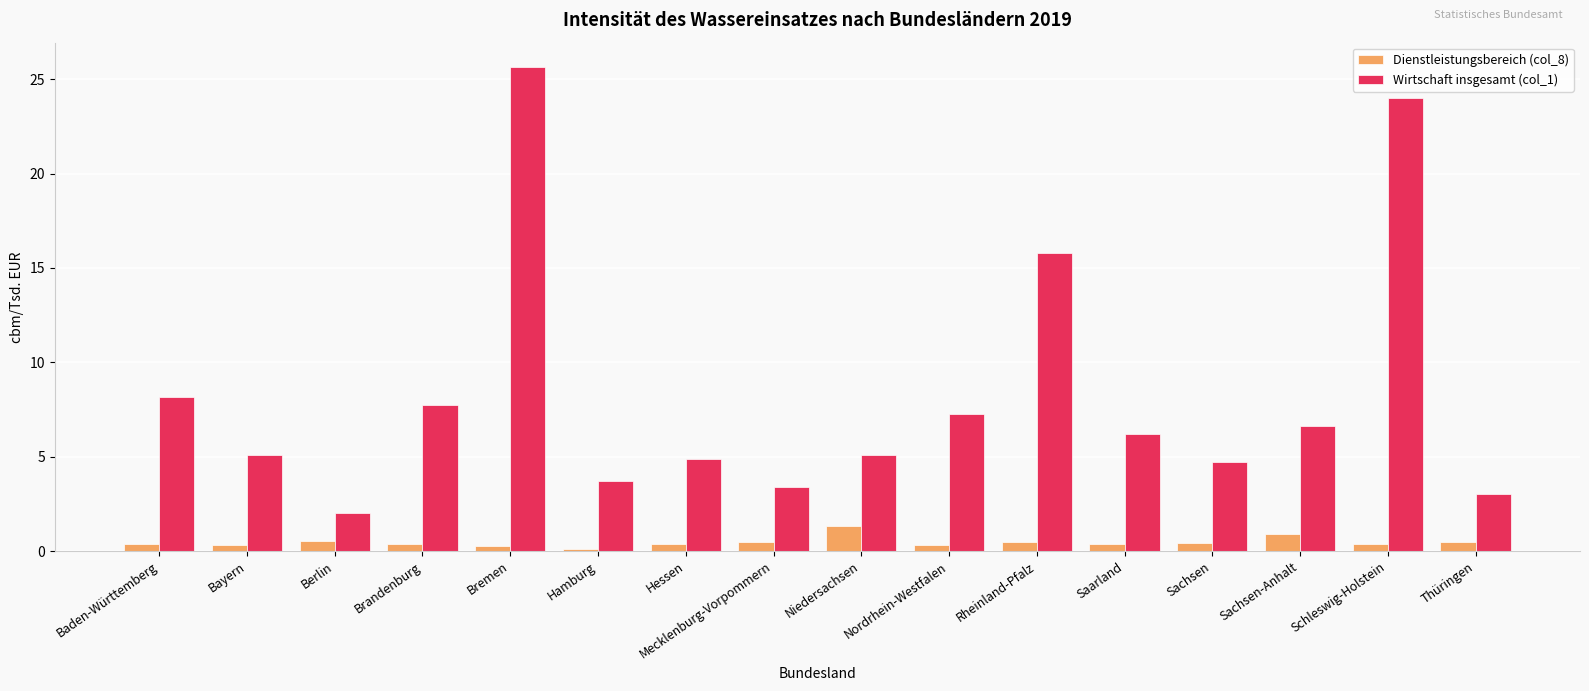

At how many categories does at least one series exceed 14?

3